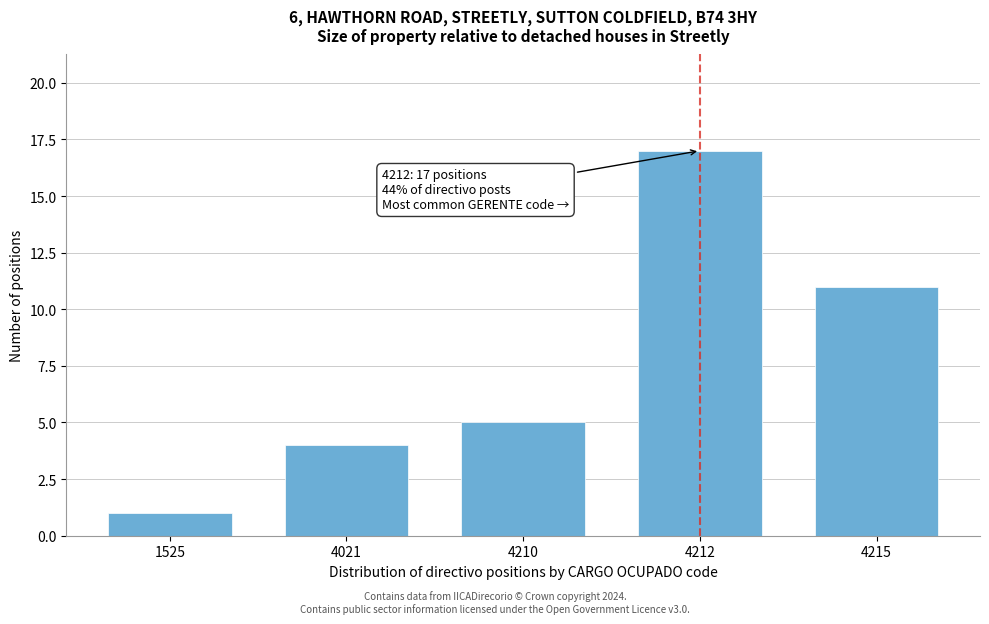

Reading left to right, what are all the values shown in this chart?

1	4	5	17	11